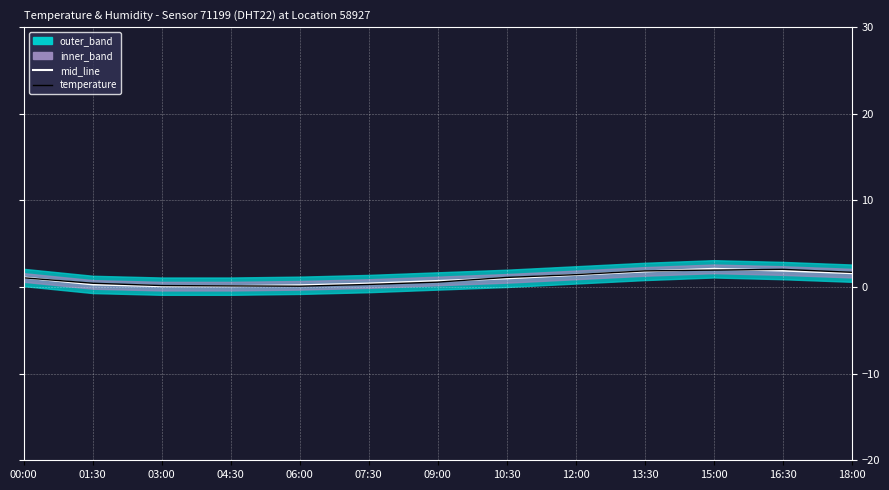

True or false: mid_line and temperature intersect in this chart.

True